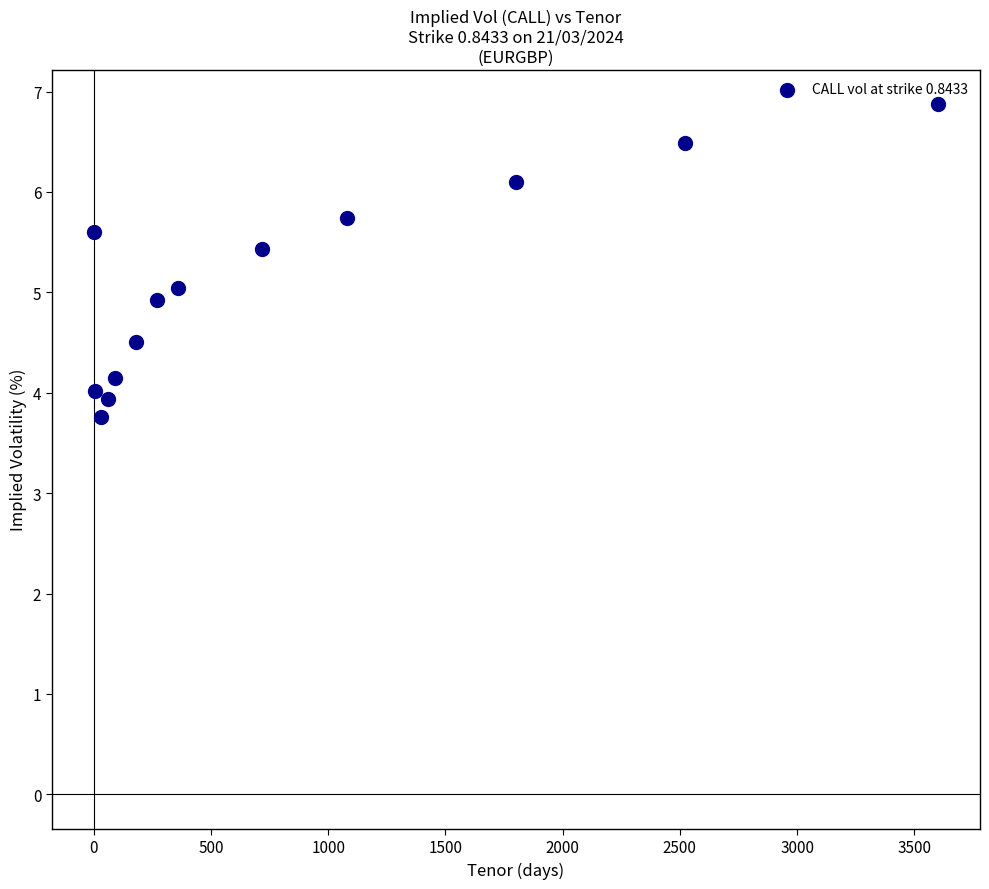

What is the range of X values (max minus min)?

3599.0